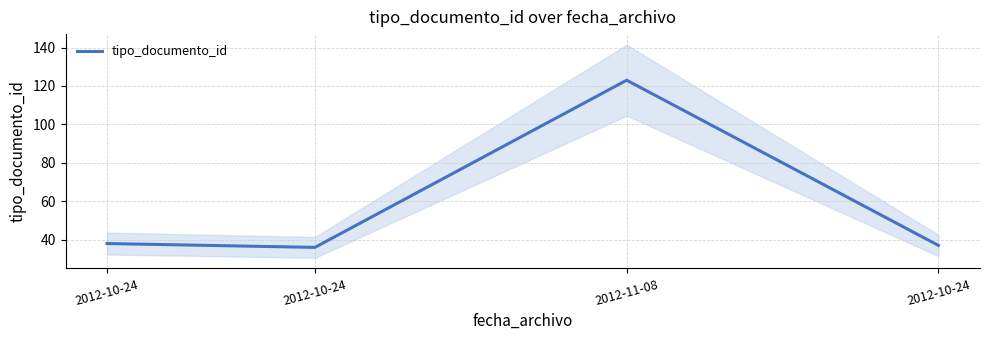

What is the label of the 4th point from the left?

2012-10-24